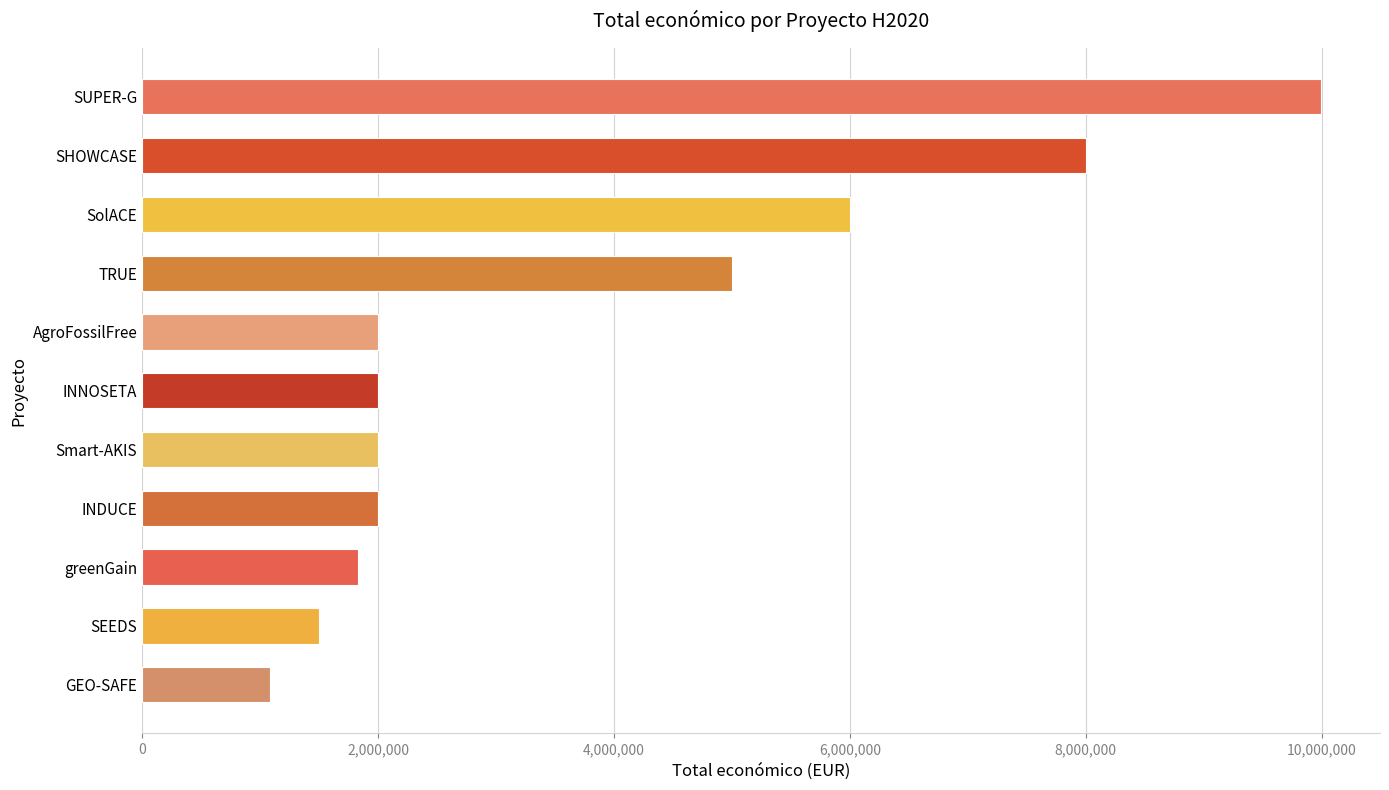

Which has a higher value, INNOSETA or TRUE?

TRUE